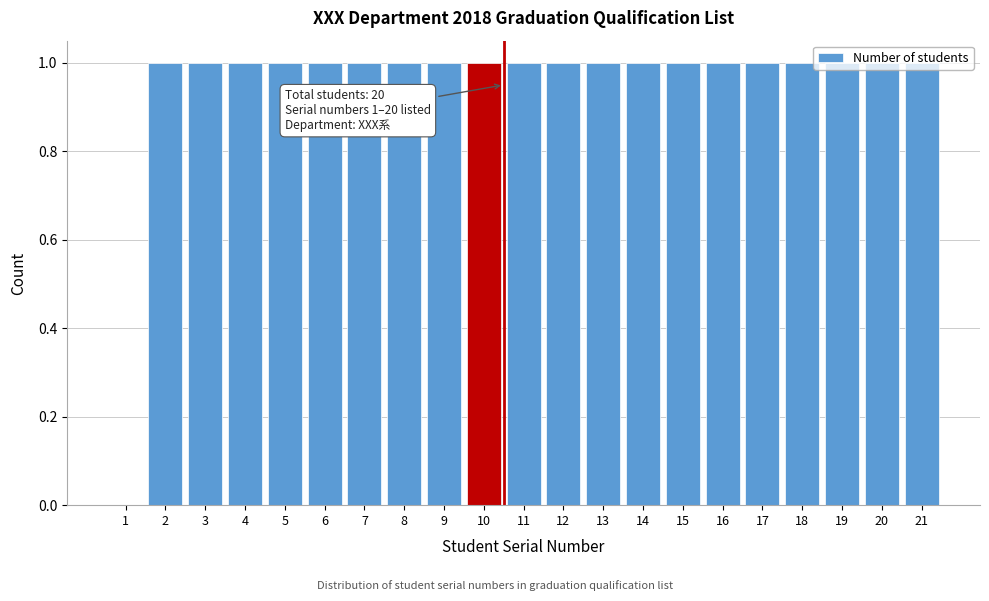

Approximately how many times larger is the value at 6 compared to 14?

1.0